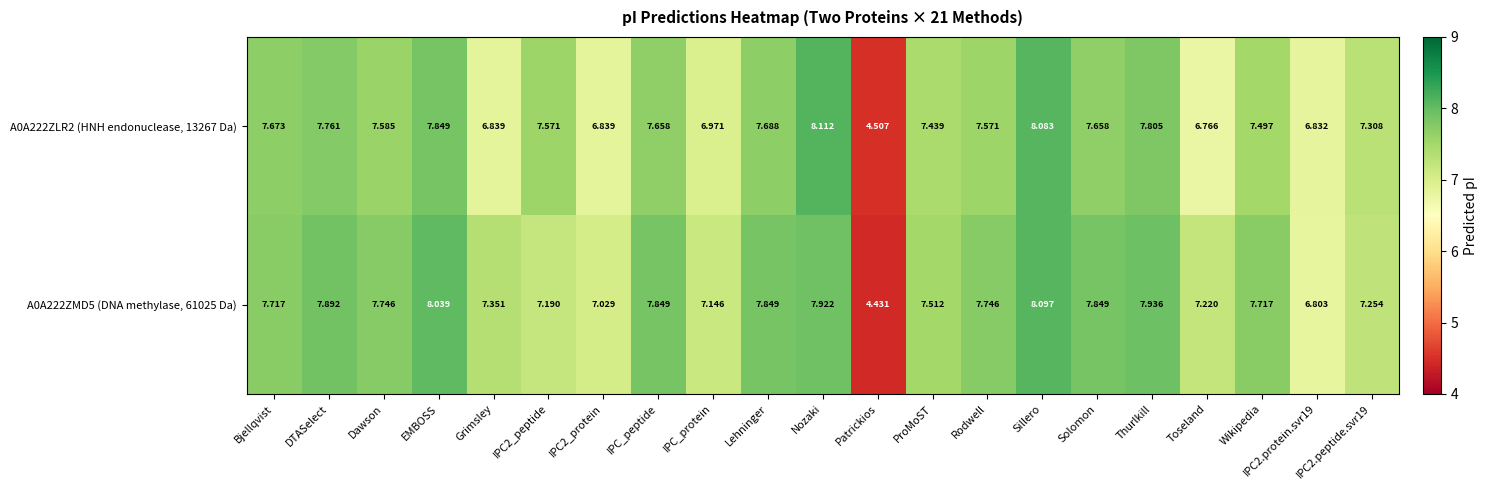

List the series in order of their peak value, highest first.

A0A222ZLR2 (HNH endonuclease, 13267 Da), A0A222ZMD5 (DNA methylase, 61025 Da)